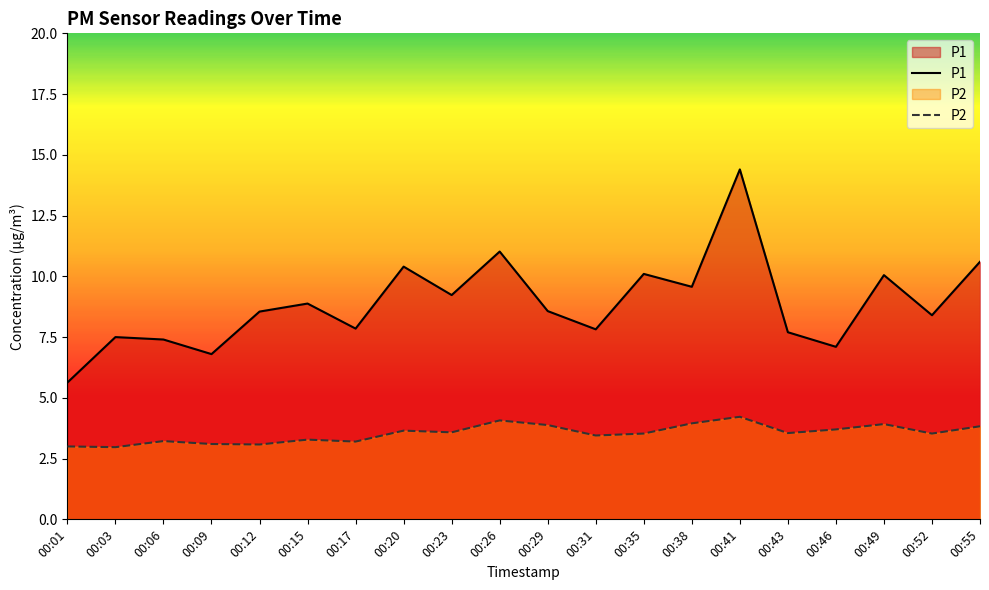

Does the chart have visible grid lines?

No